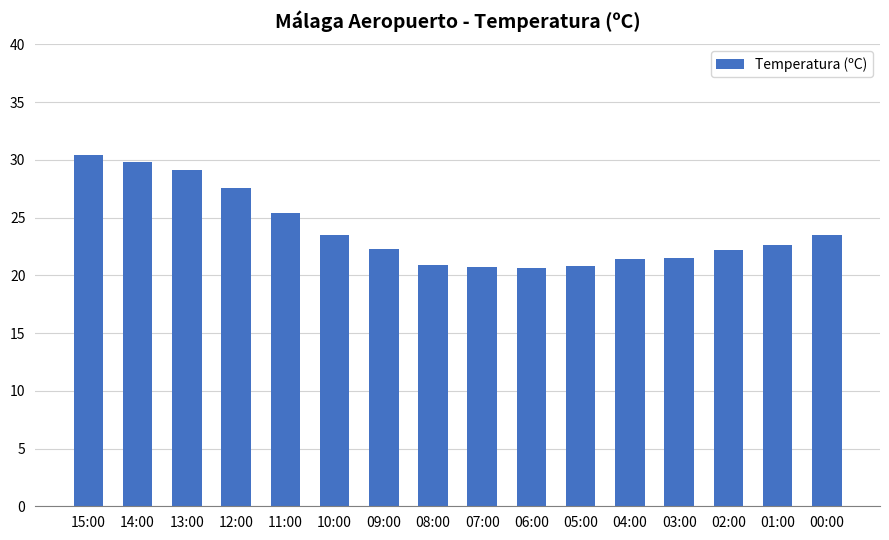

What is the ratio of the value at 00:00 to the value at 13:00?

0.8